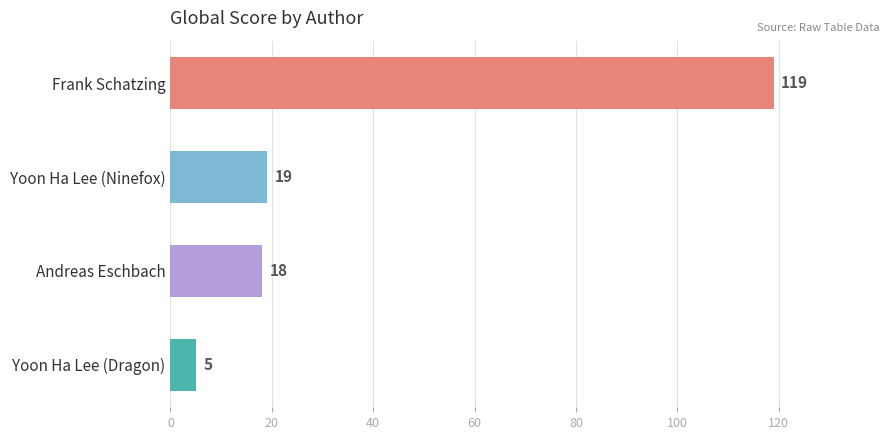

Does the chart contain stacked bars?

No